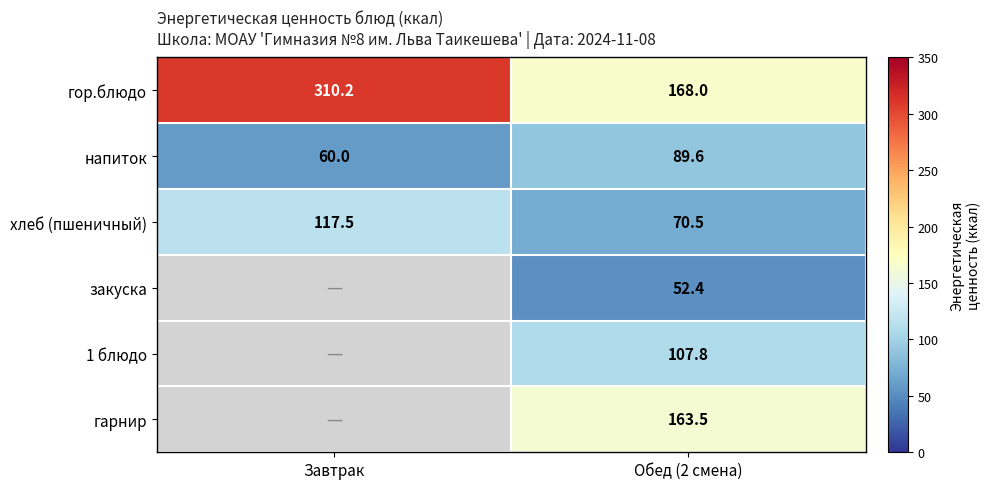

What is the difference between the maximum and minimum values in the хлеб (пшеничный) series?

47.0